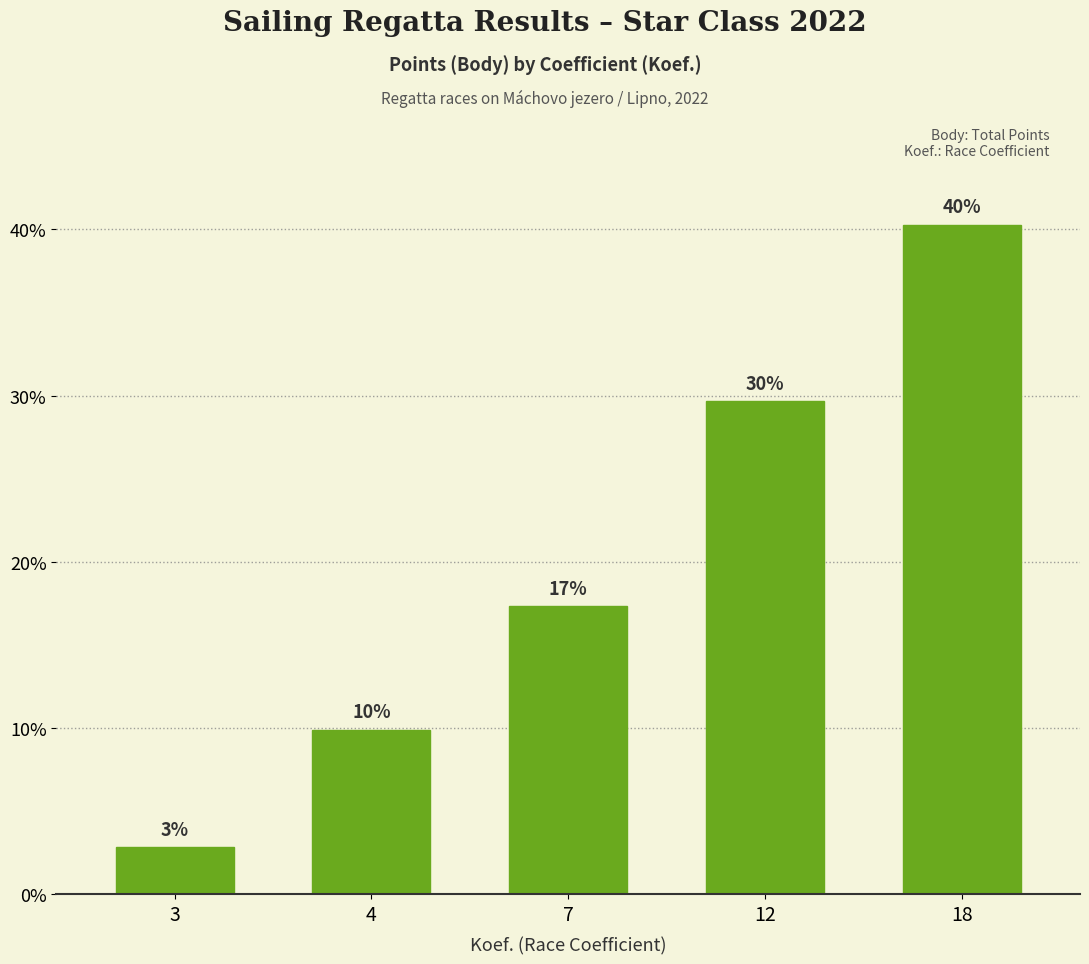

Which has a higher value, 7 or 12?

12